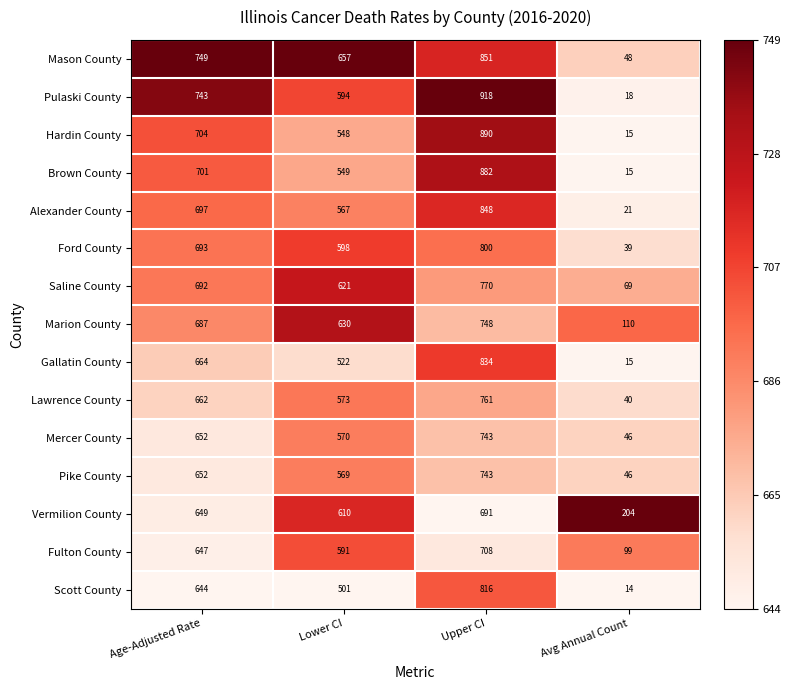

Where is Mercer County nearest to the value 394?

Lower CI